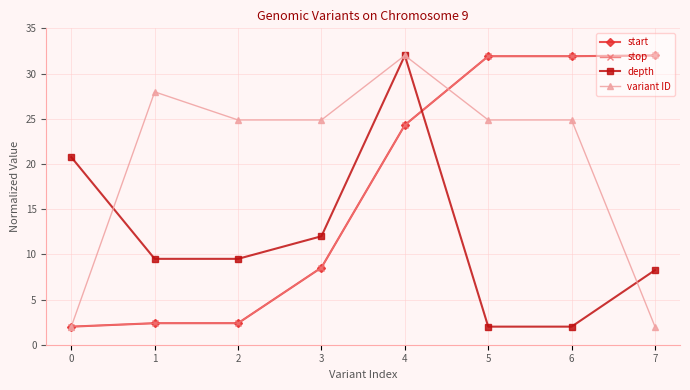

What is the difference between the second highest and second lowest values in the start series?

29.5